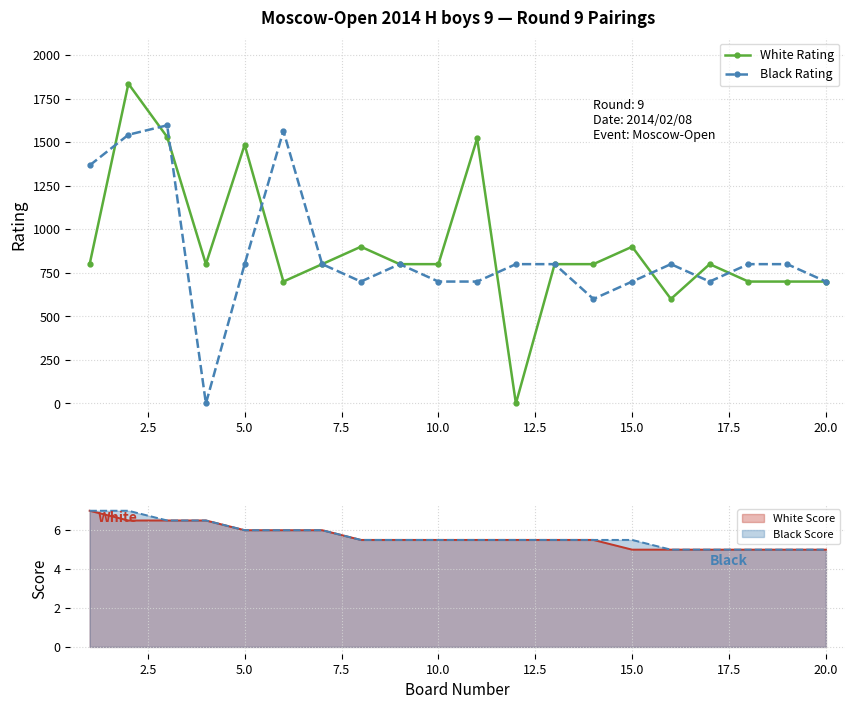

Rank the series by their maximum value, from highest to lowest.

White Rating, Black Rating